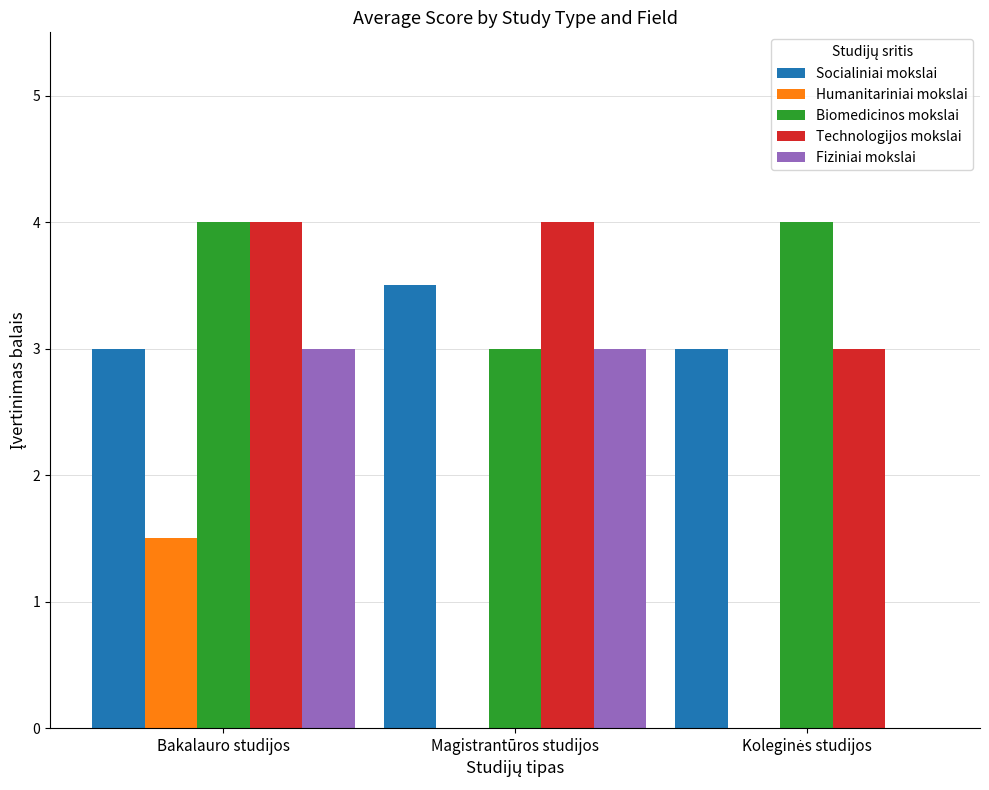

What is the approximate value of Technologijos mokslai at Magistrantūros studijos?

4.0